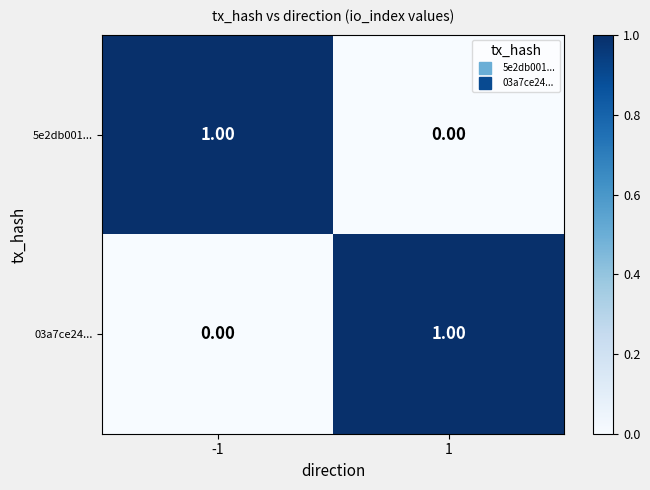

At 1, list the series in order from largest to smallest.

03a7ce24..., 5e2db001...